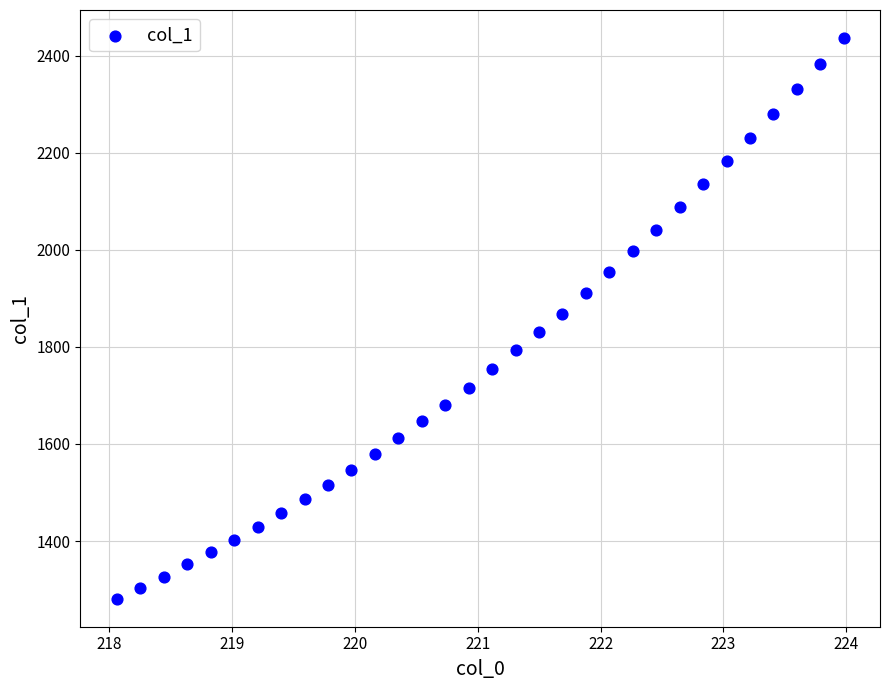

What is the range of X values (max minus min)?

5.9